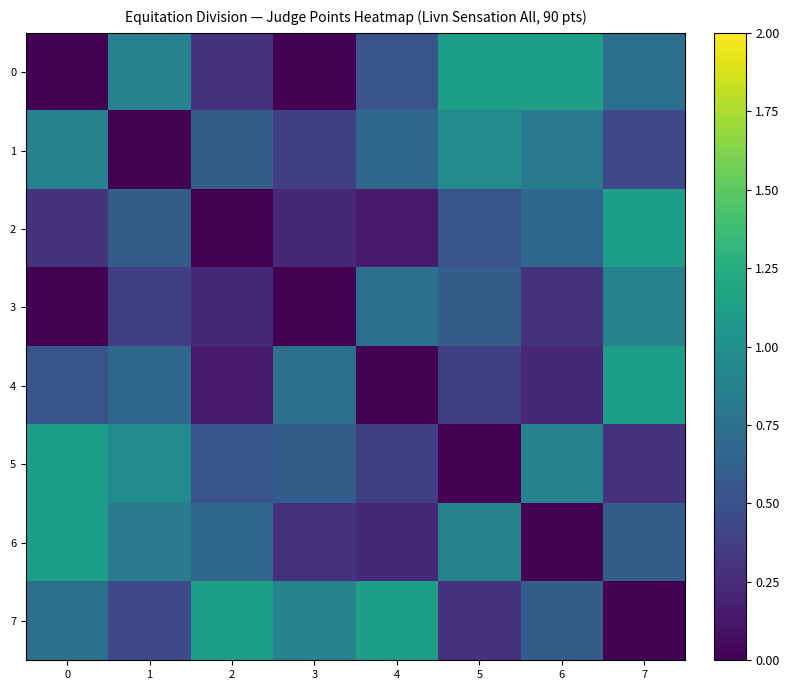

Rank the series at 0 from lowest to highest value.

0, 3, 2, 4, 7, 1, 5, 6